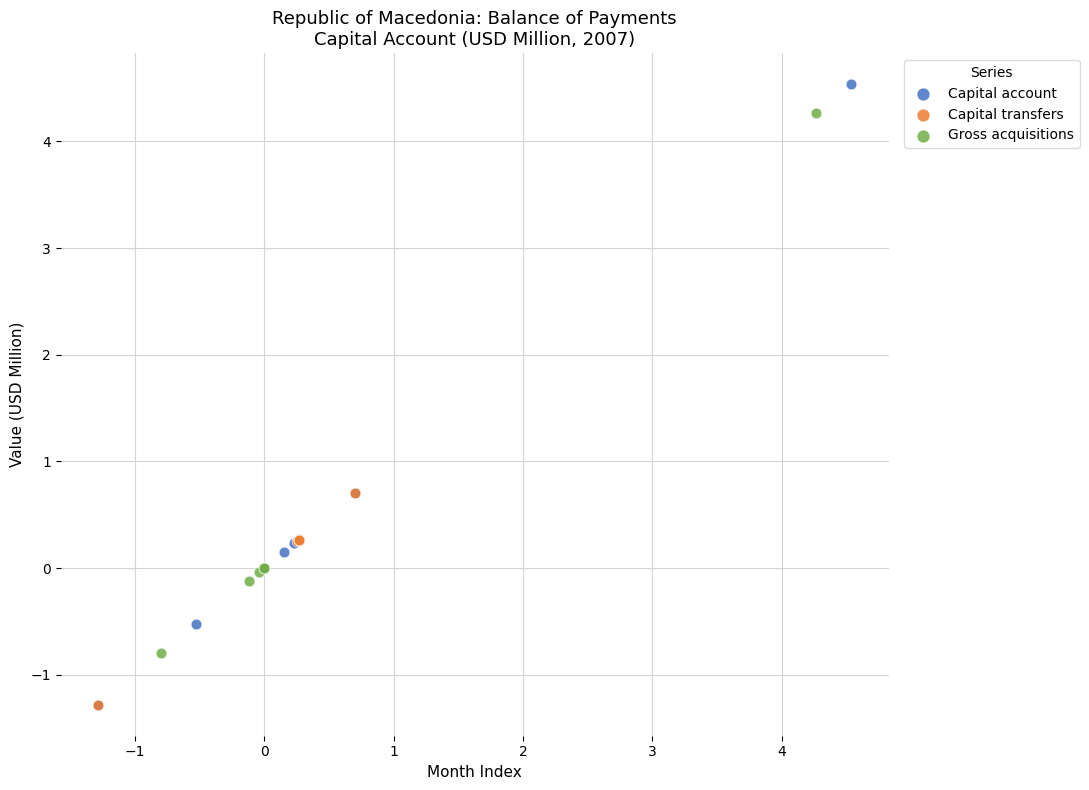

Which series has the widest spread of Y values?

Capital account